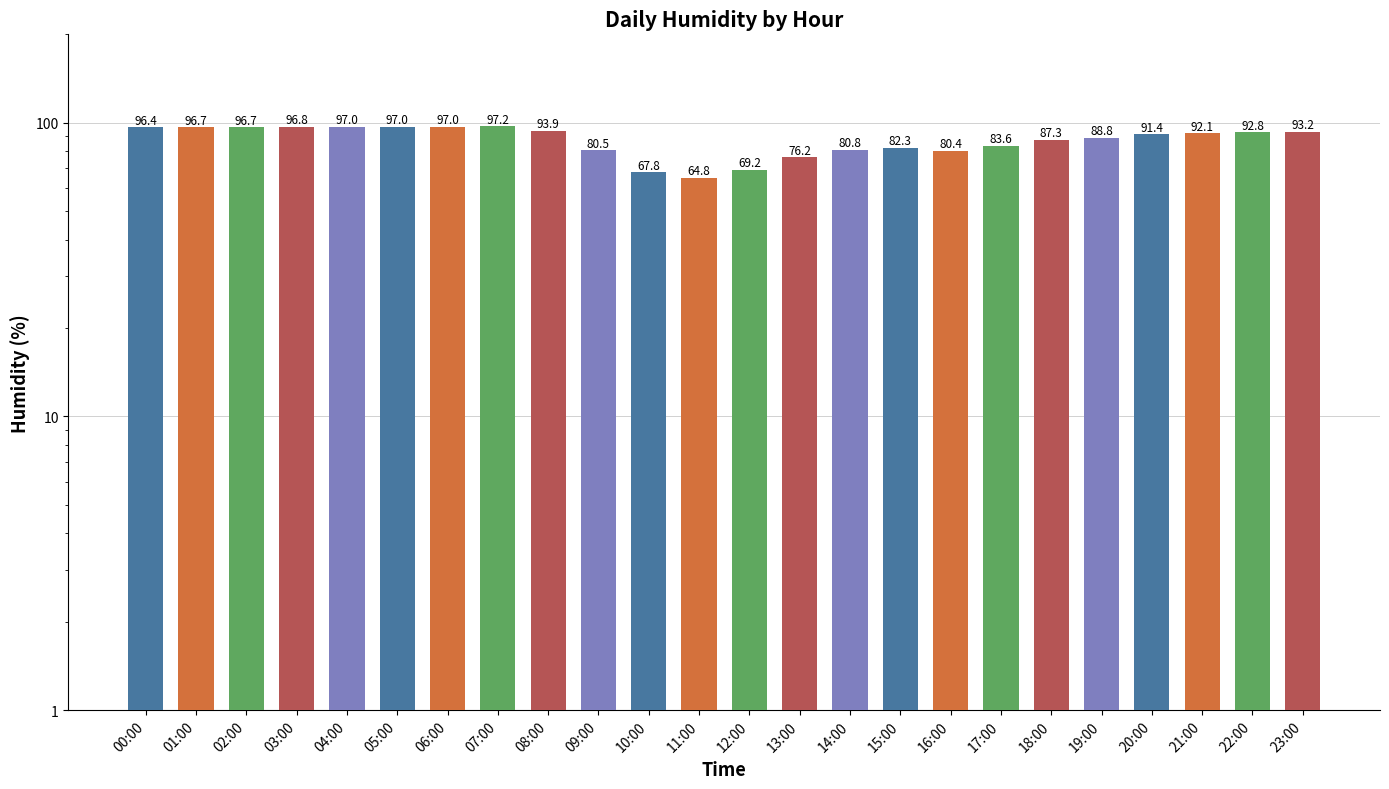

Which category has the highest value across all series?

07:00